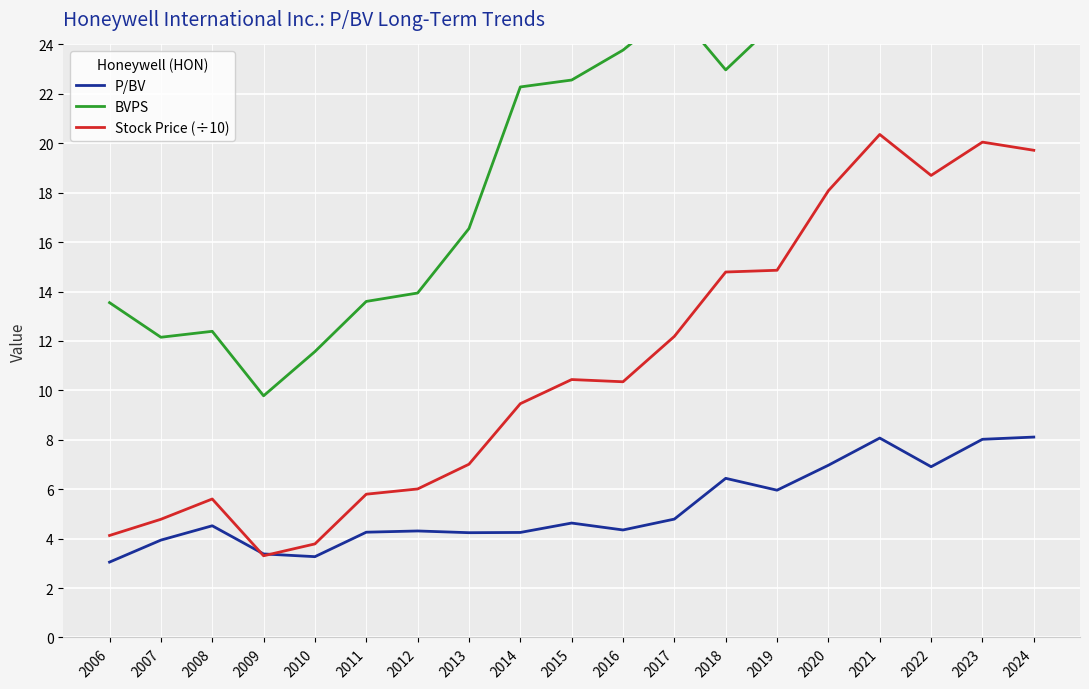

What is the minimum value for BVPS?

9.8